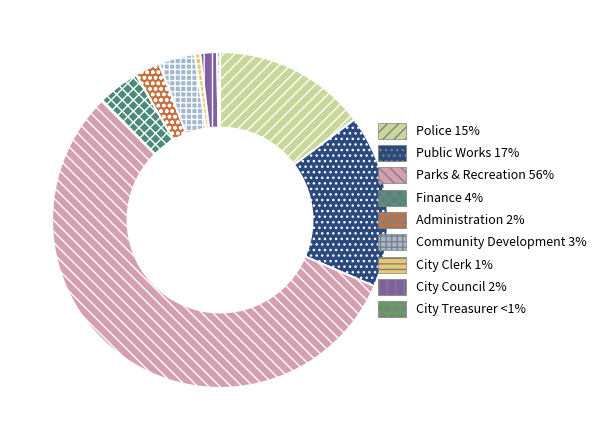

Is it true that Public Works 17% is 17% of the pie?

True